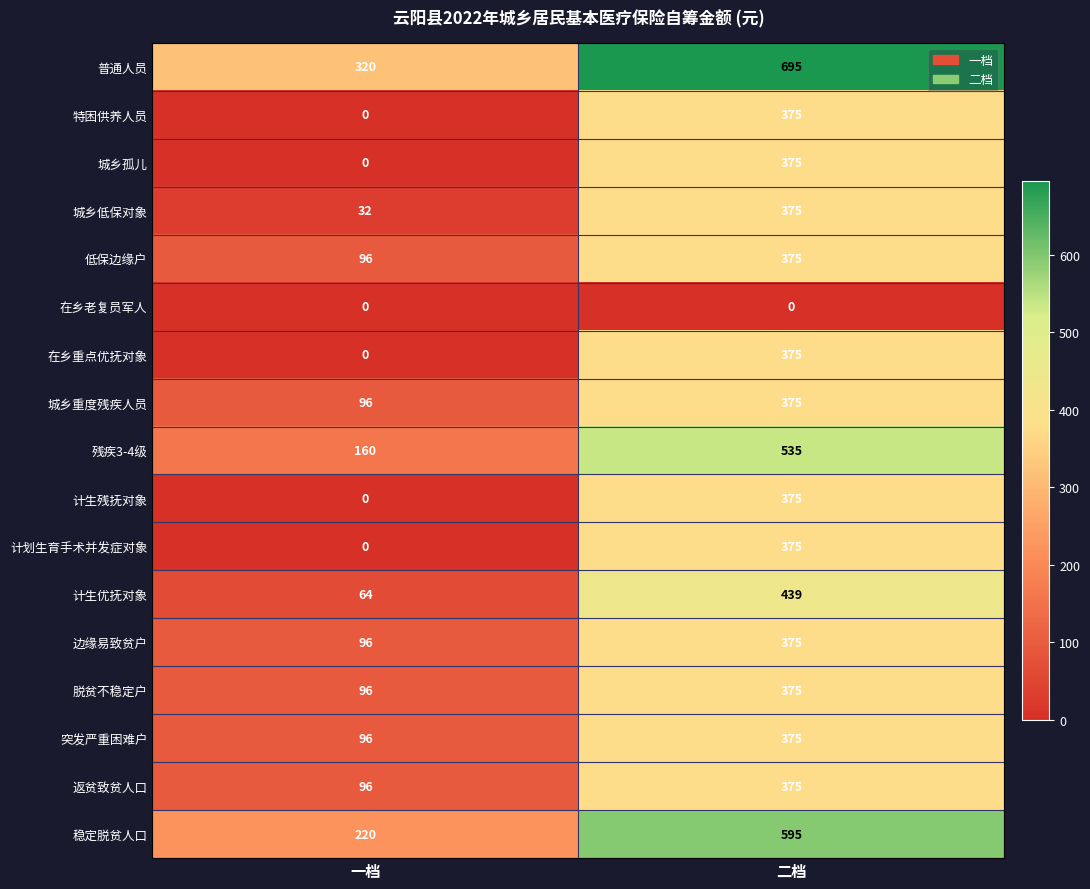

What is the average value of the 在乡重点优抚对象 series?

188